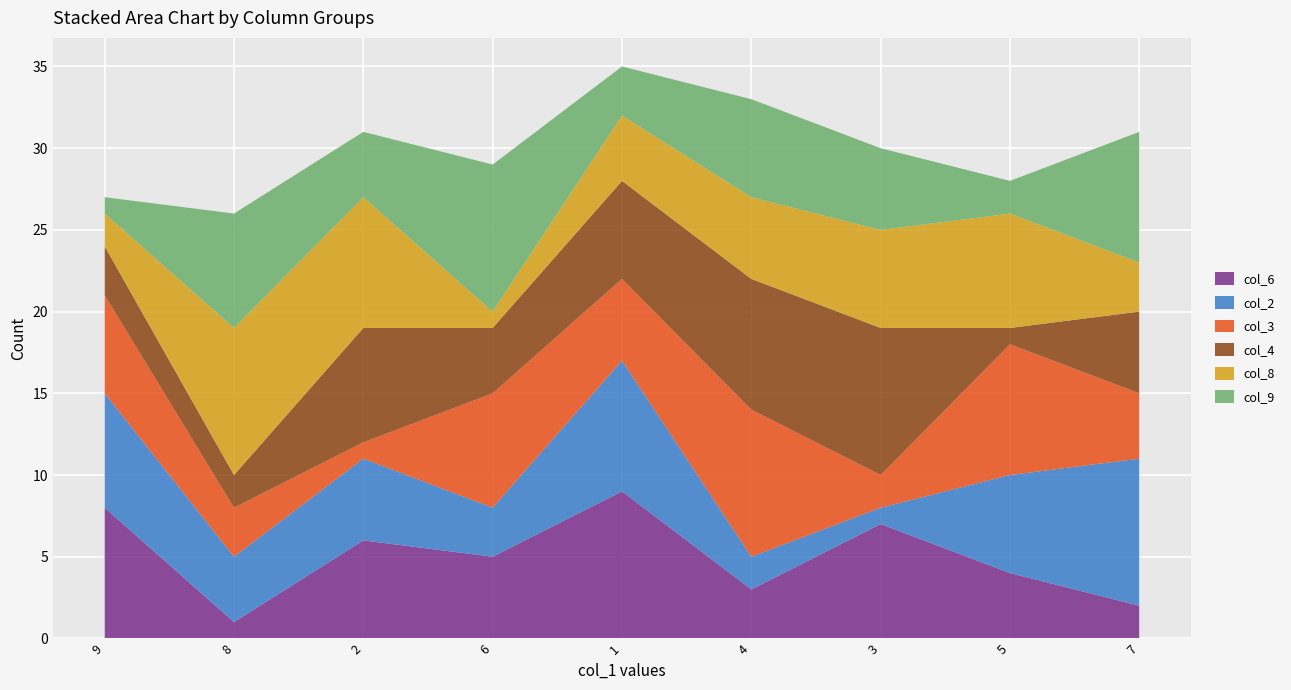

Reading right to left, extract all data points from this chart.

col_6: 2	4	7	3	9	5	6	1	8
col_2: 9	6	1	2	8	3	5	4	7
col_3: 4	8	2	9	5	7	1	3	6
col_4: 5	1	9	8	6	4	7	2	3
col_8: 3	7	6	5	4	1	8	9	2
col_9: 8	2	5	6	3	9	4	7	1